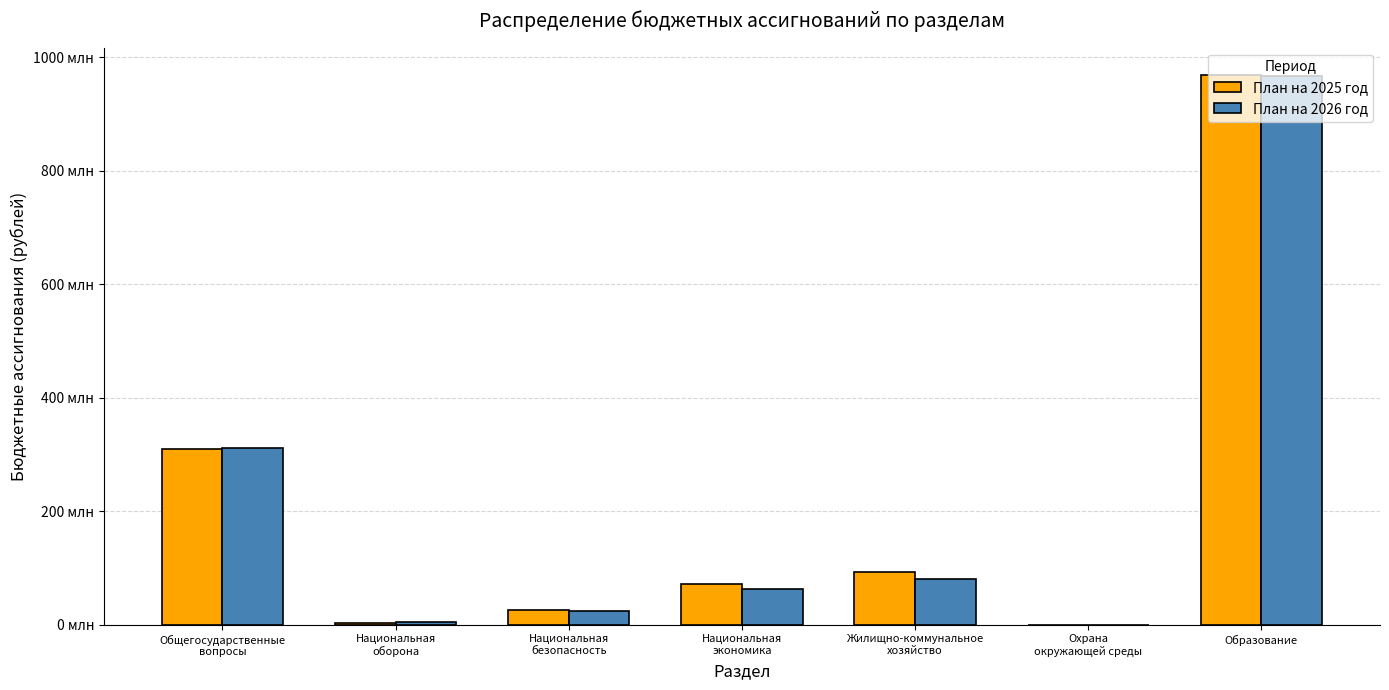

Which series changed the most between Национальная
оборона and Национальная
безопасность?

План на 2025 год